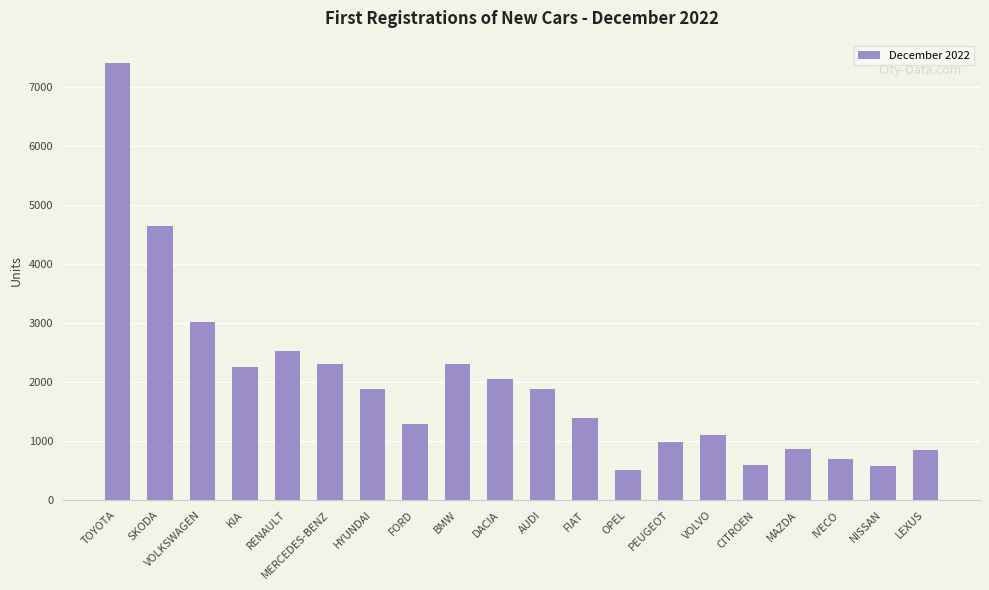

What is the greatest value displayed?

7408